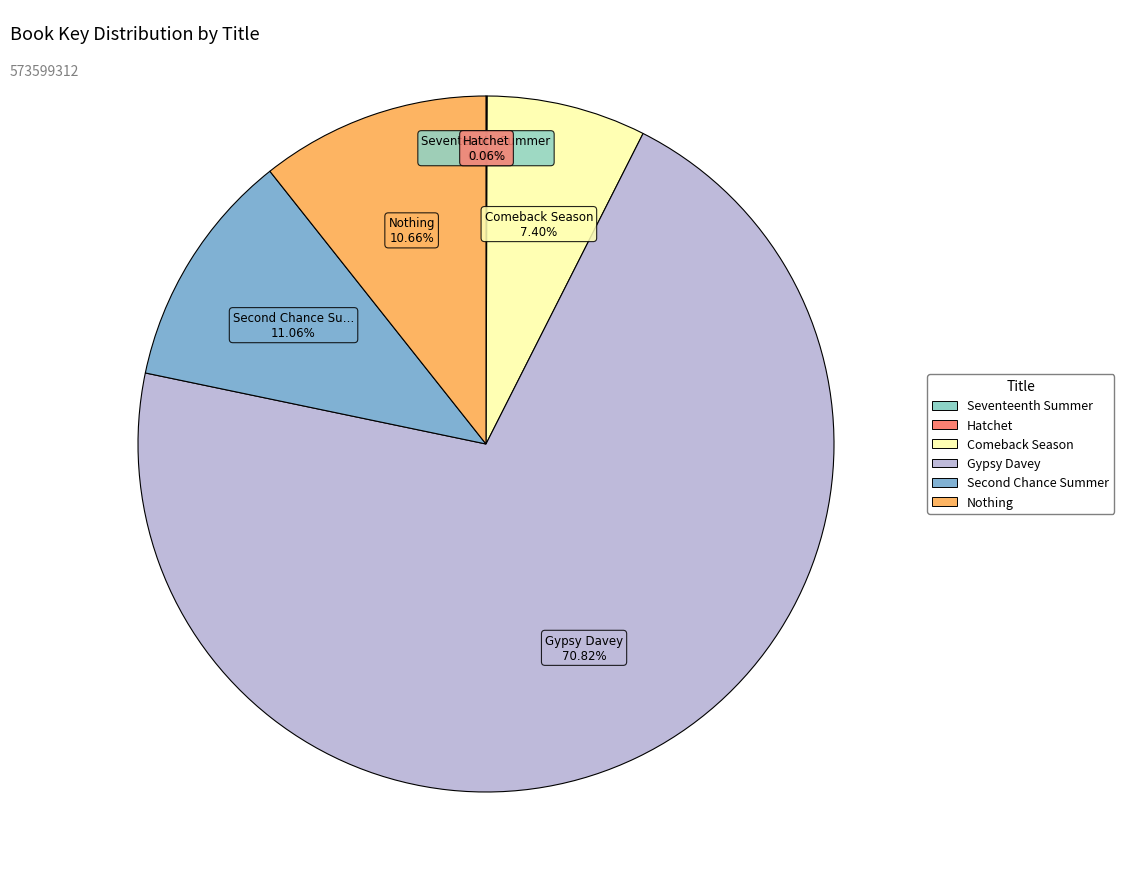

Which has a higher value, Seventeenth Summer or Hatchet?

Hatchet